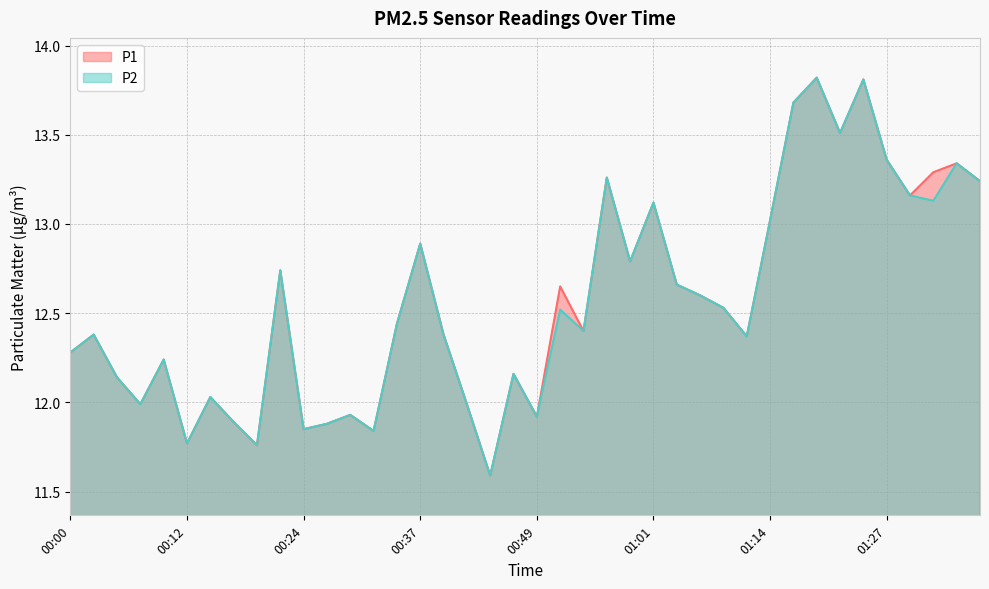

How many data points in P1 are above 12?

29